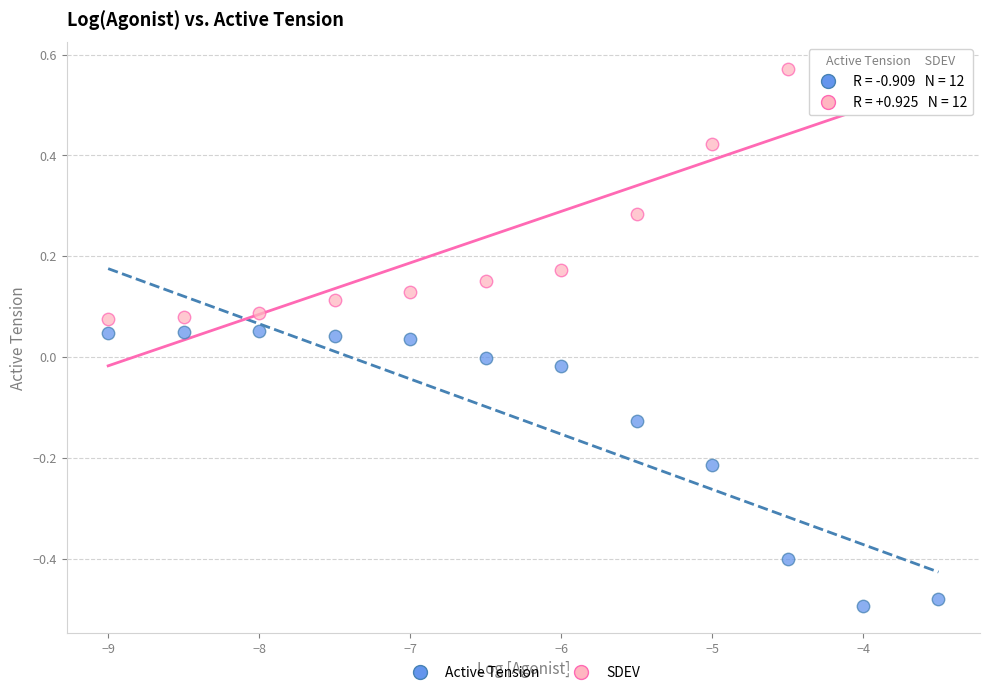

Which series reaches the maximum Y coordinate?

SDEV